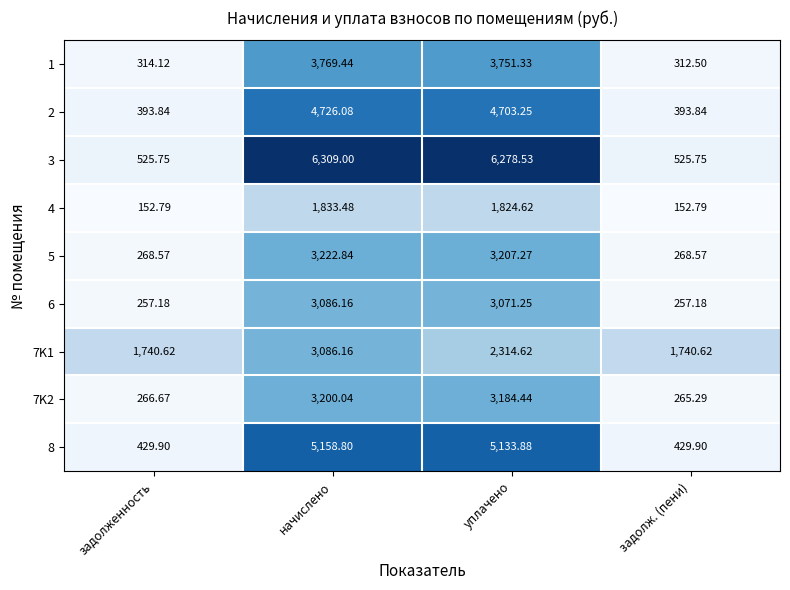

Where does the 5 series first go above 3207?

начислено